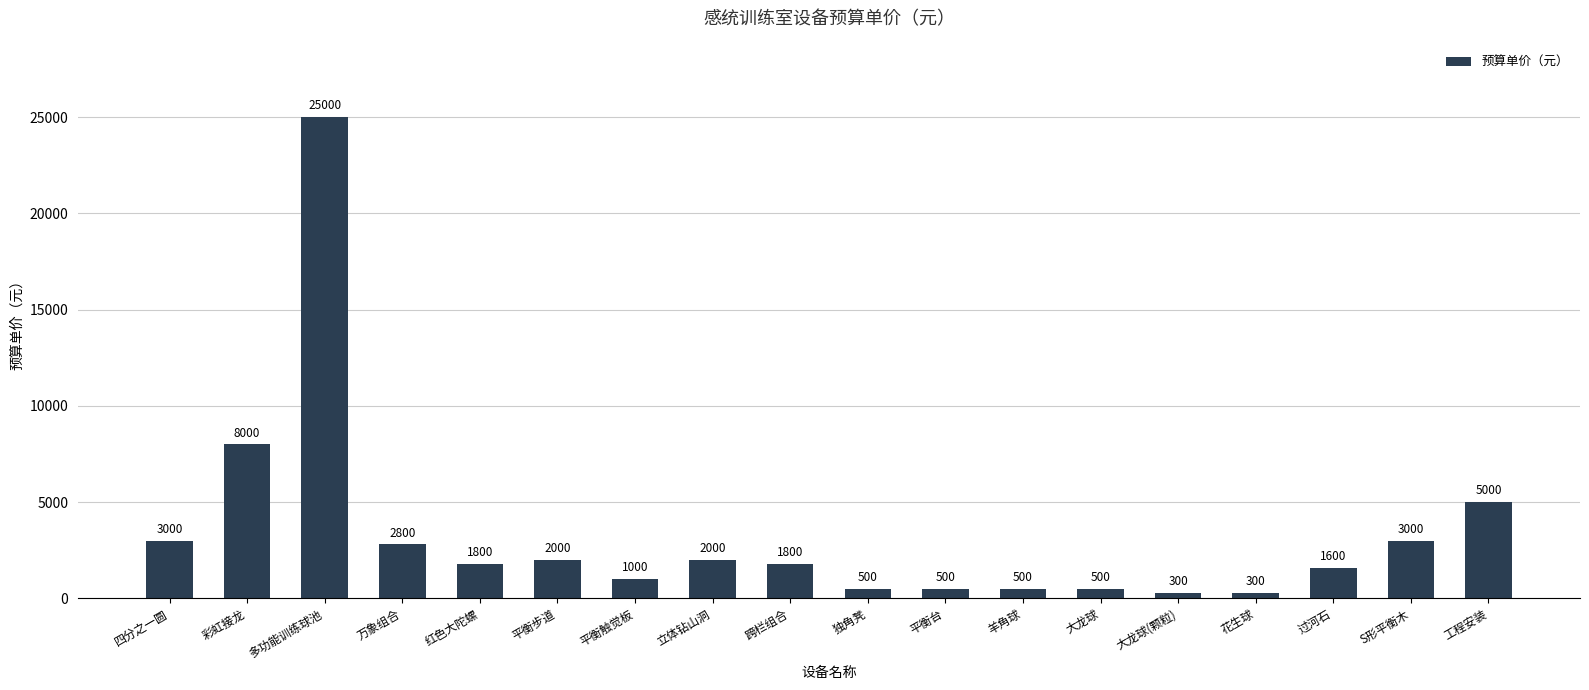

Between 平衡触觉板 and 过河石, which is larger?

过河石